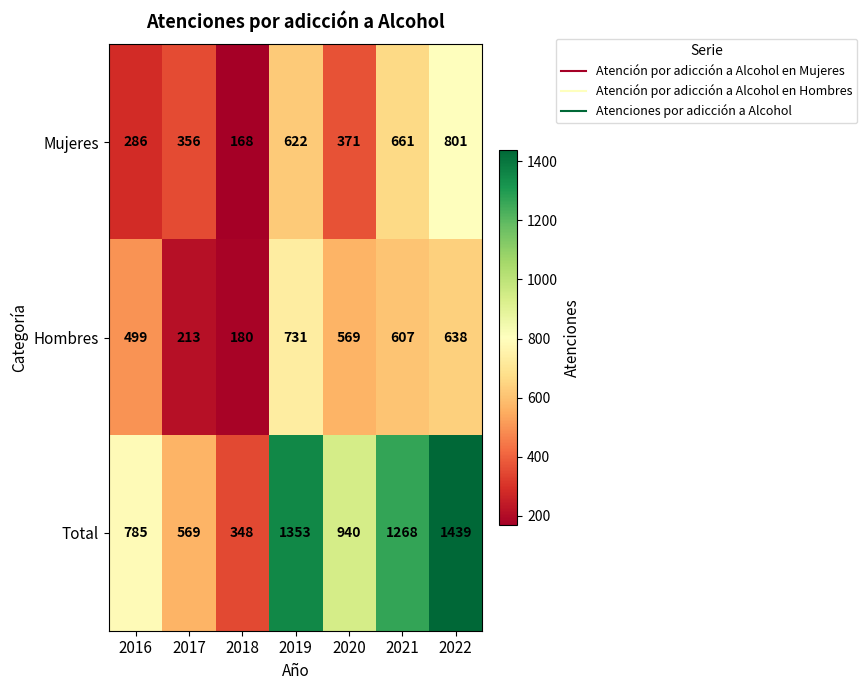

What is the minimum value shown in the chart?

168